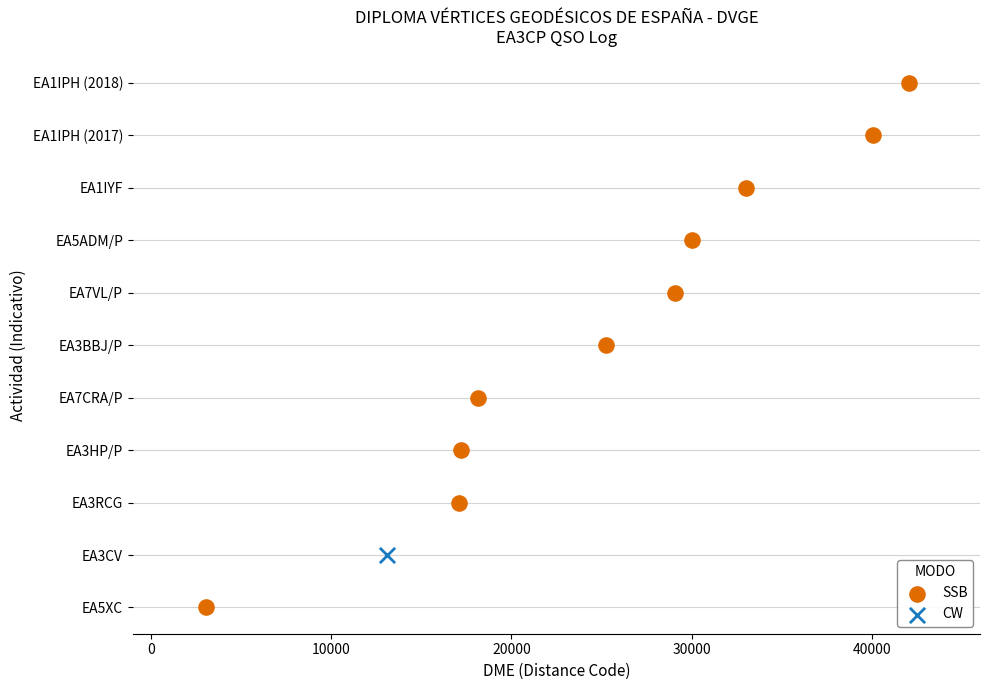

What are all the series names shown in the legend?

SSB, CW